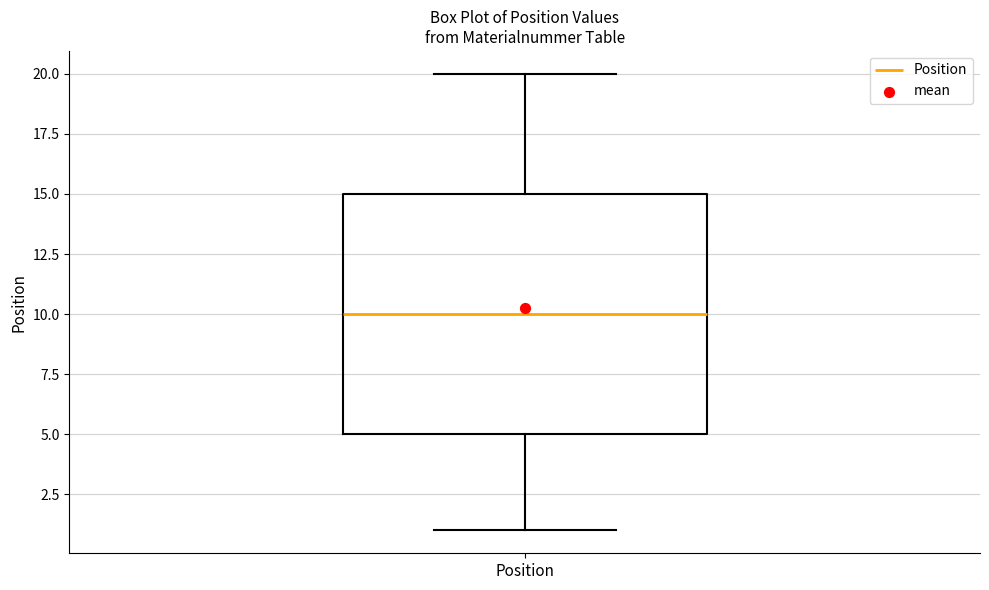

Transcribe this box plot: give where the median line is, the range the box spans, and where the two whiskers end, as read against the y-axis. The values are not printed on the chart, so give them approximately, as read against the axis.

median 10, box 5 to 15, whiskers 1 to 20